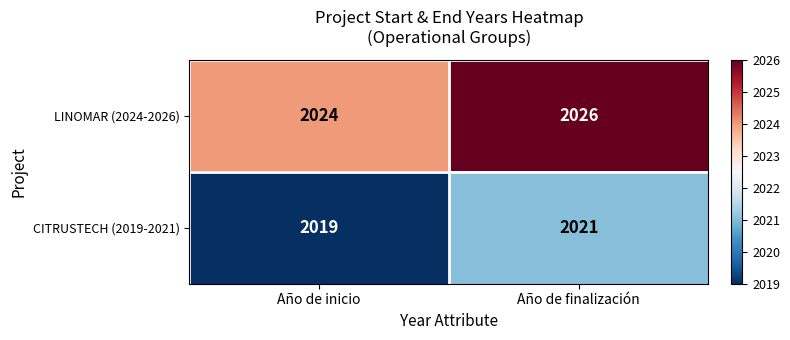

Reading left to right, transcribe all the data shown in this chart.

LINOMAR (2024-2026): 2024	2026
CITRUSTECH (2019-2021): 2019	2021